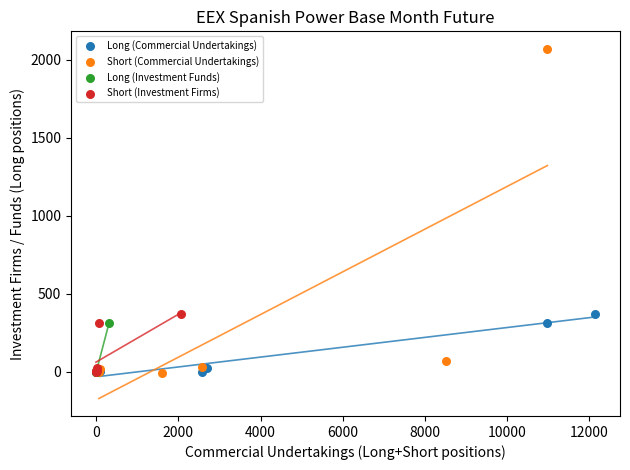

Which series has the largest Y range (max minus min)?

Short (Commercial Undertakings)